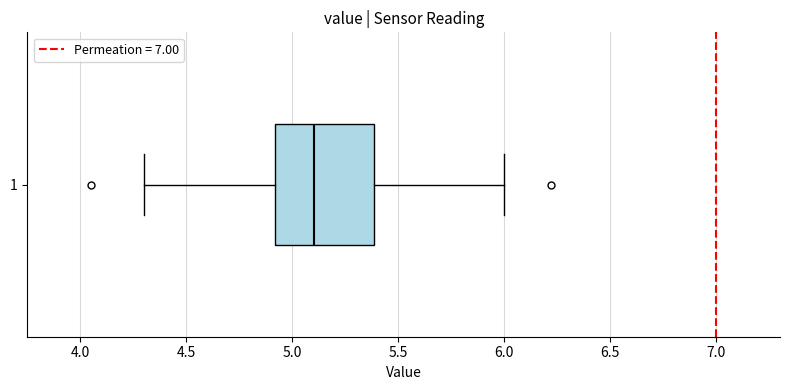

Read this box plot against the x-axis: the position of the median line, the range covered by the box, and the ends of both whiskers. The values are not printed on the chart, so give them approximately, as read against the axis.

median 5.1, box 4.9 to 5.4, whiskers 4.3 to 6.0